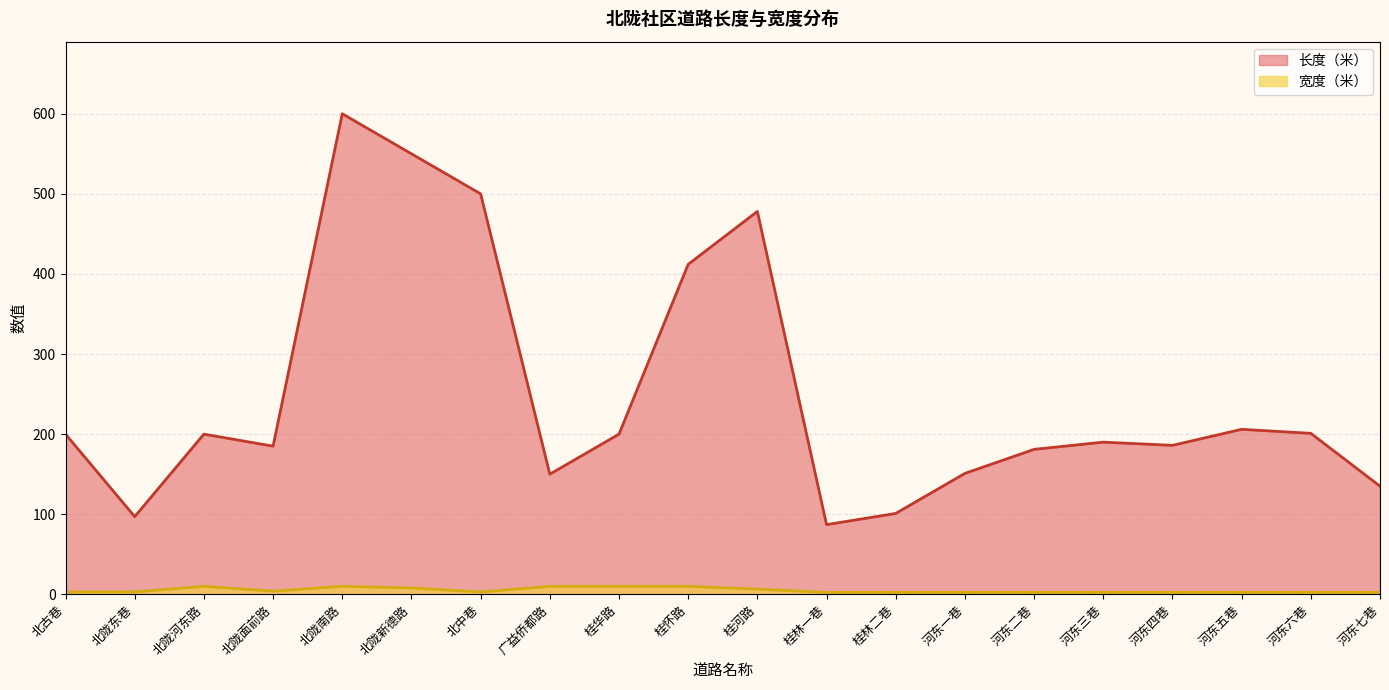

Rank the series by their average value, from highest to lowest.

长度（米）, 宽度（米）